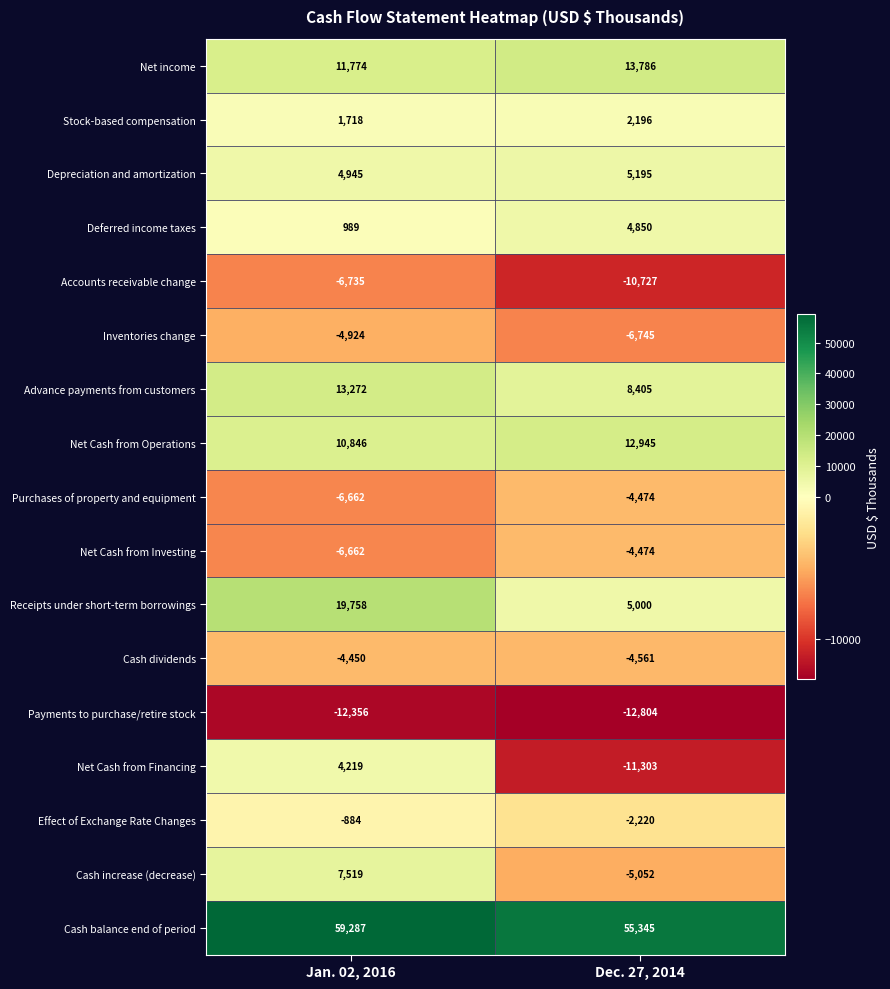

What is the difference between the Stock-based compensation values at Dec. 27, 2014 and Jan. 02, 2016?

478